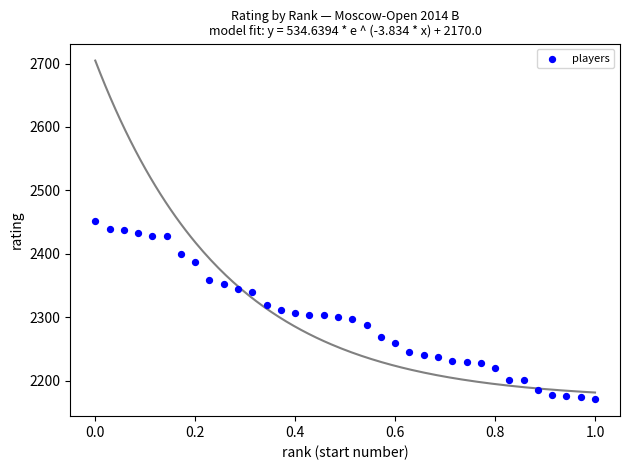

How many points are shown in the scatter plot?

36